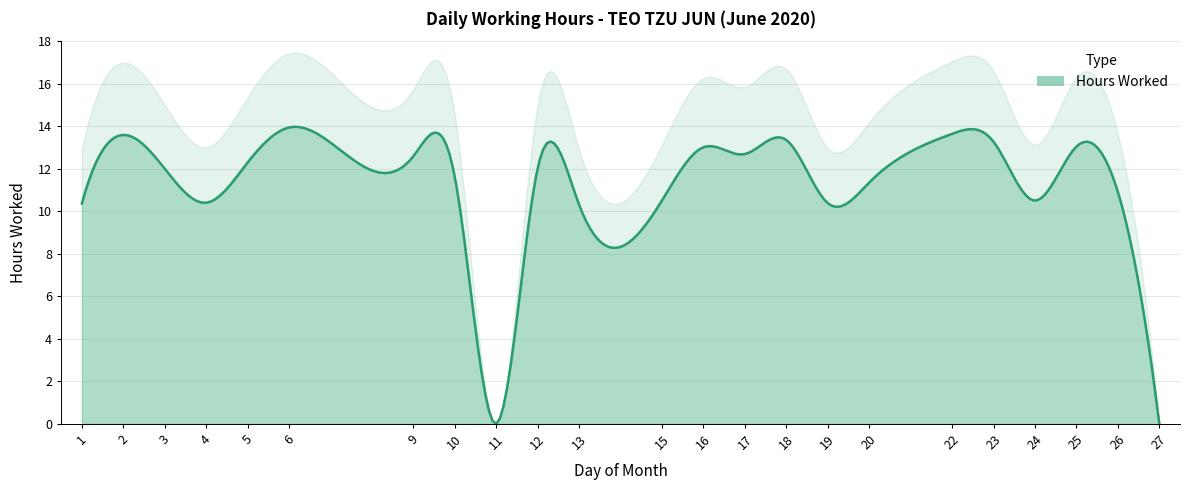

What is the ratio of the value at 18 to the value at 2?

1.0